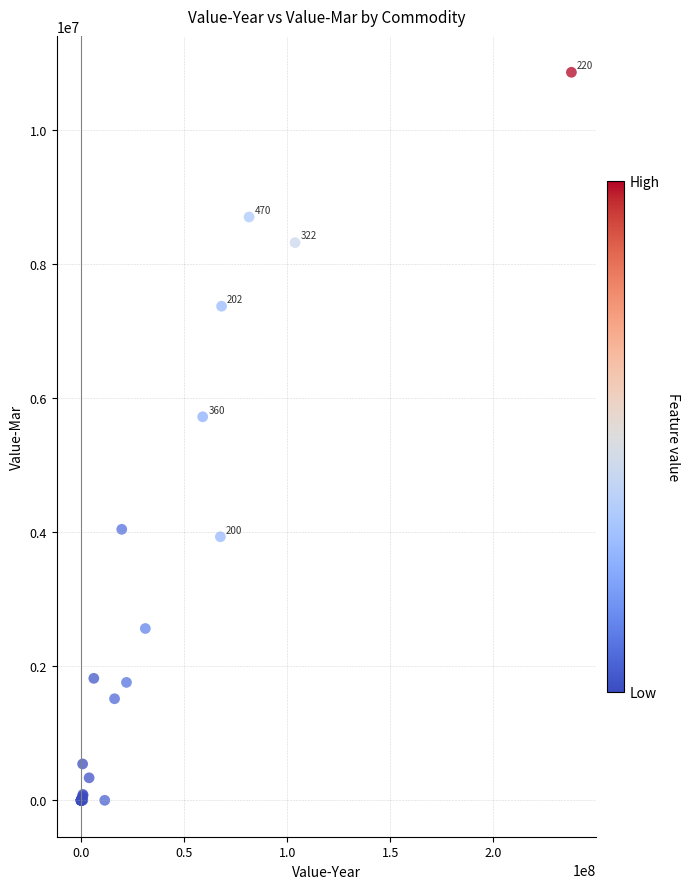

What Y value in the scatter plot is closest to 5431962?

5723190